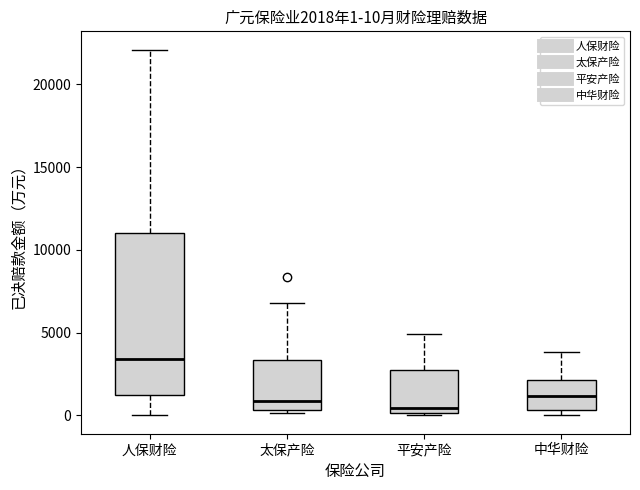

Which box's median line is the highest?

人保财险